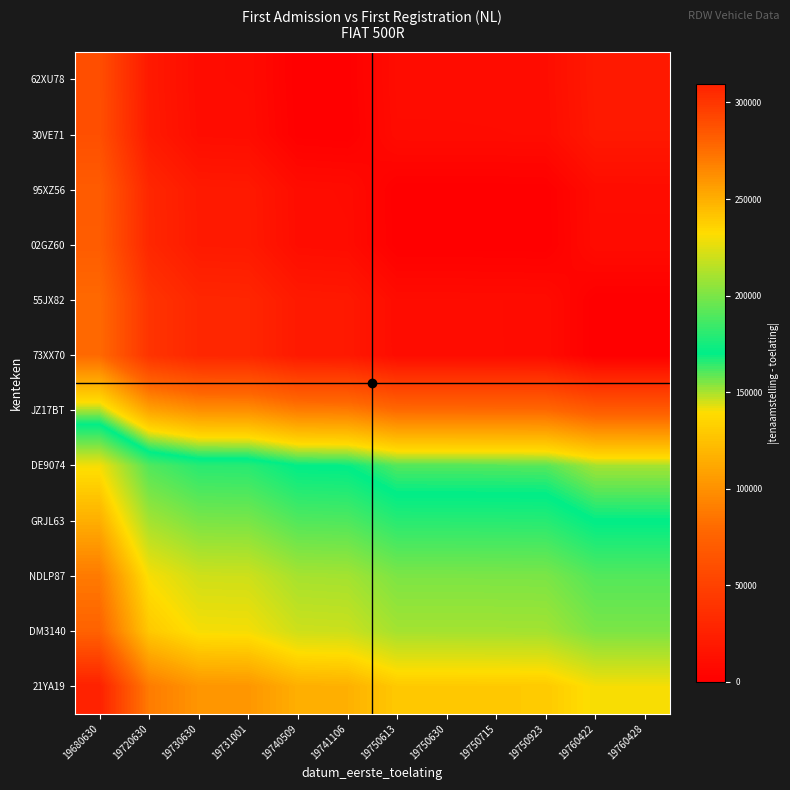

What is the total value across all series at 19720630?

1430733